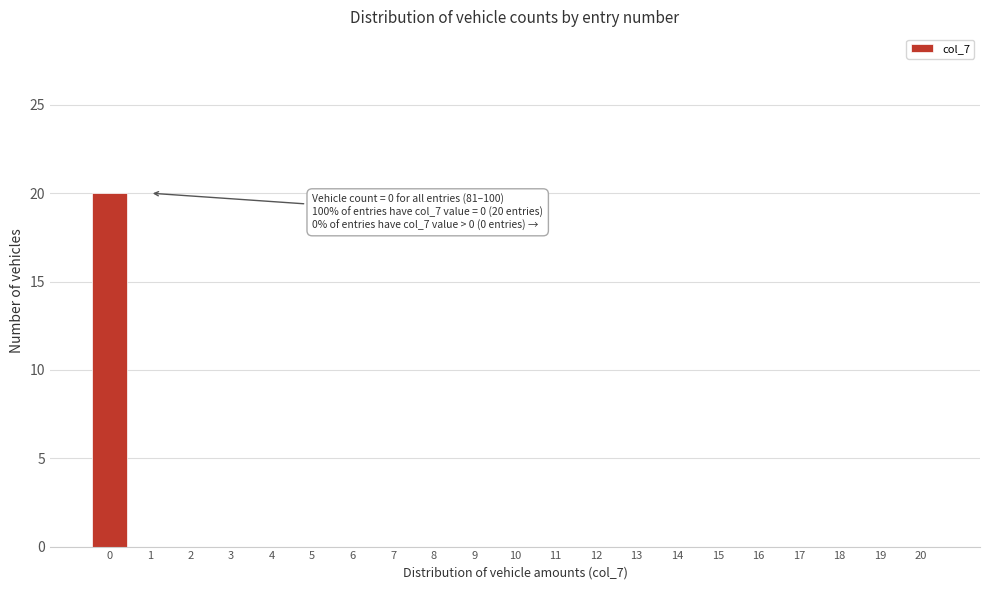

Reading left to right, what are all the values shown in this chart?

0=20	1=0	2=0	3=0	4=0	5=0	6=0	7=0	8=0	9=0	10=0	11=0	12=0	13=0	14=0	15=0	16=0	17=0	18=0	19=0	20=0